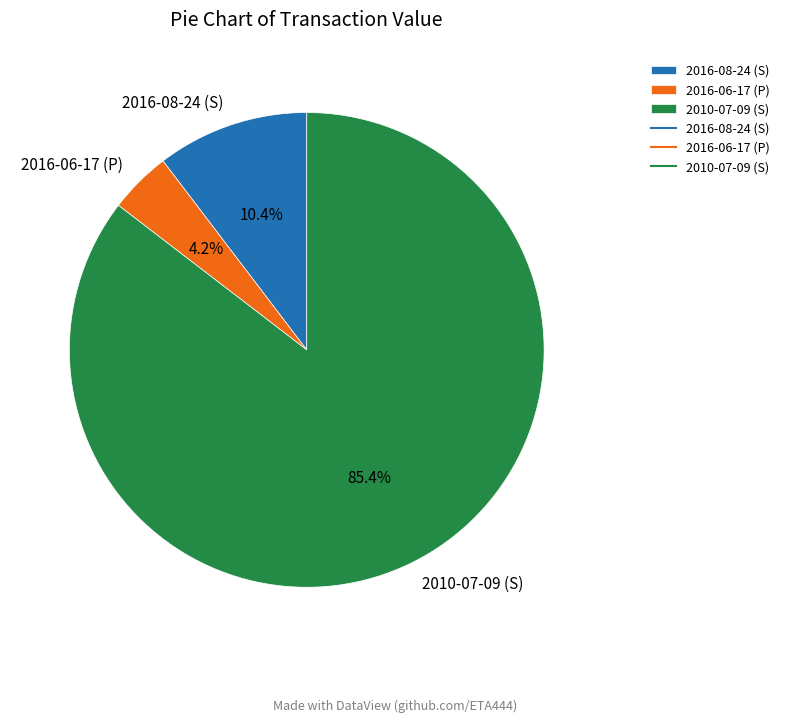

To the nearest percent, what is the difference between the largest and smallest slice percentages?

81%